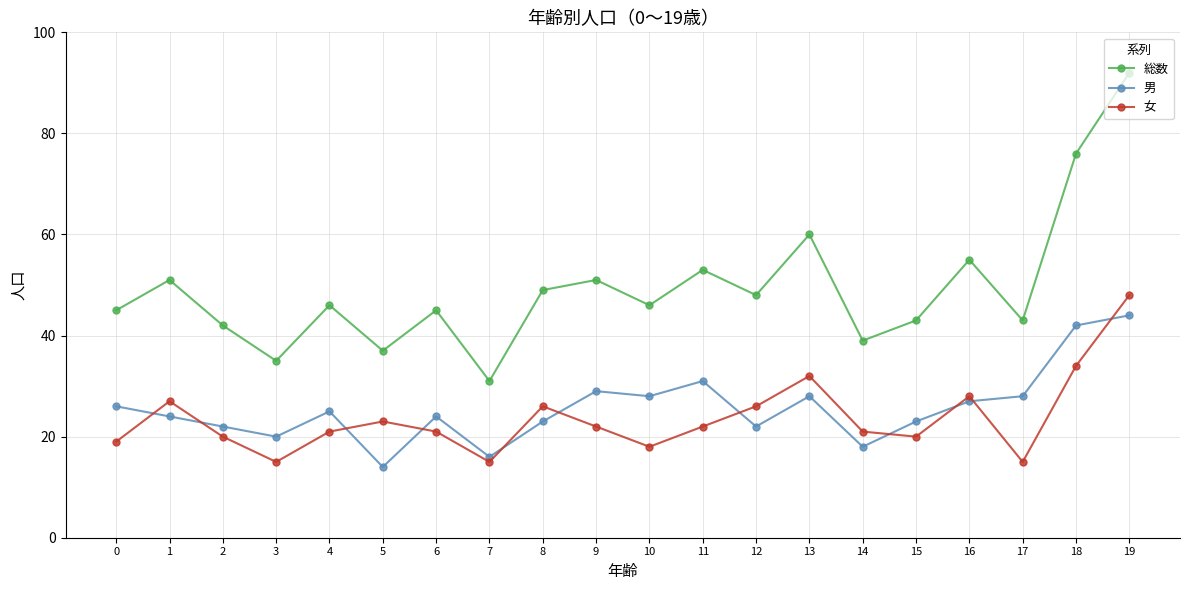

How many interior local peaks does the 男 series have?

5